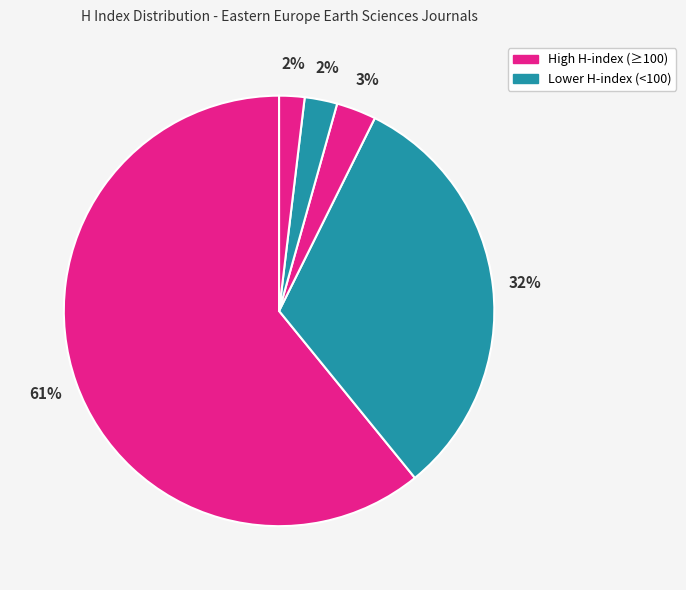

How many segments does this pie chart have?

5